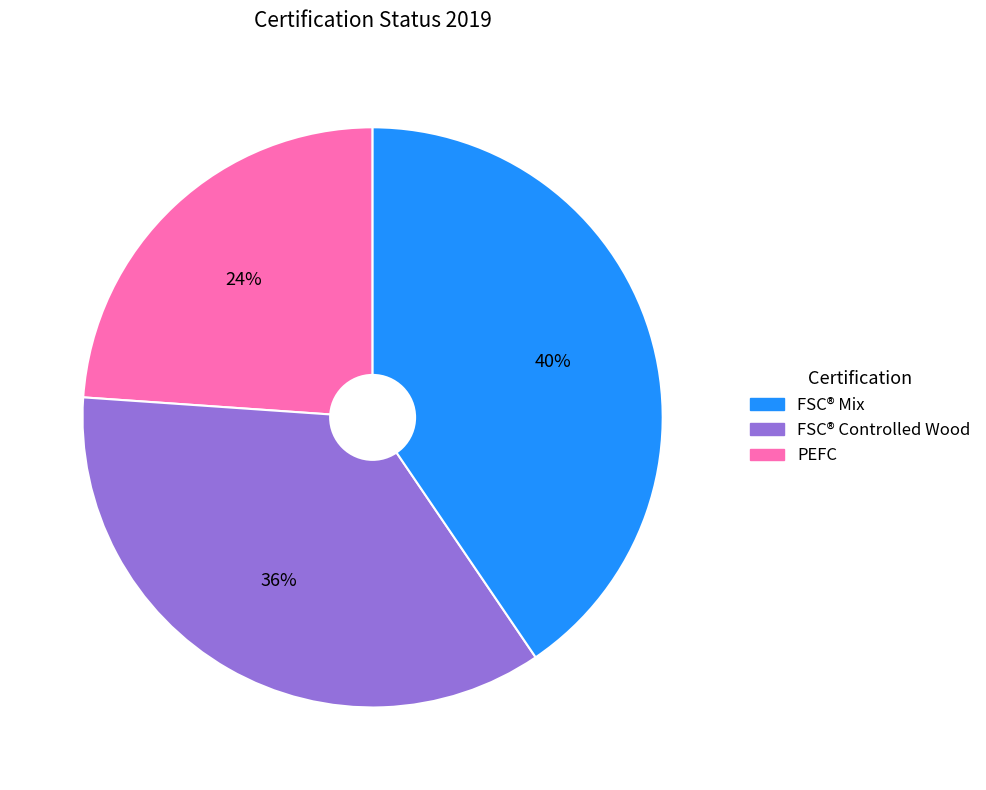

Is there any slice that represents more than half of the pie?

No